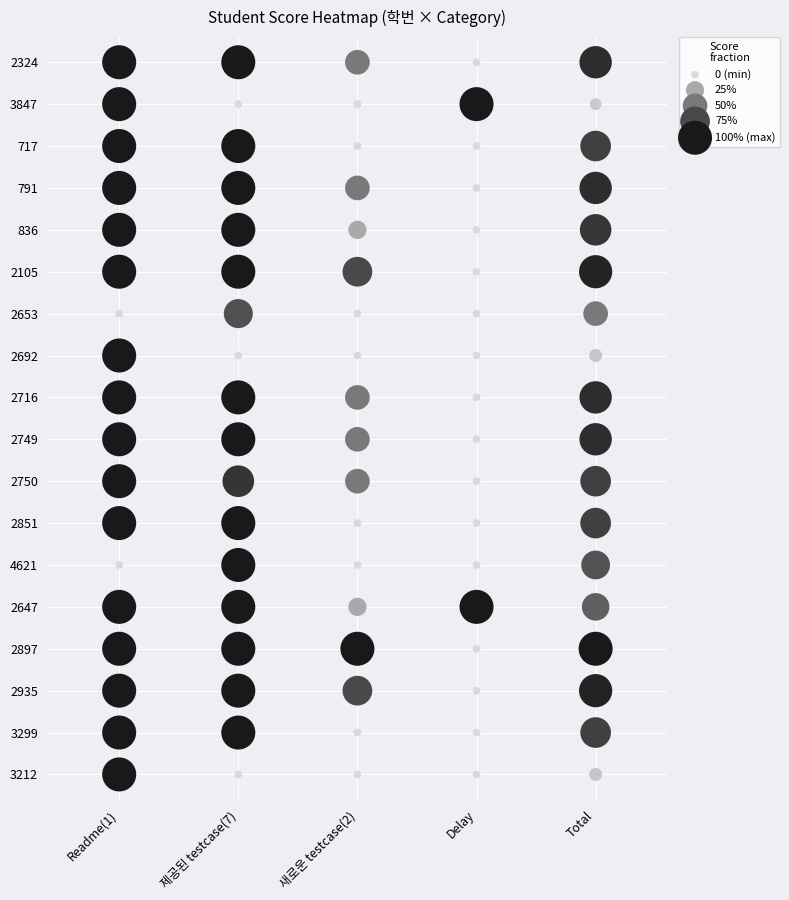

Which has a higher value, 3 or 4?

4